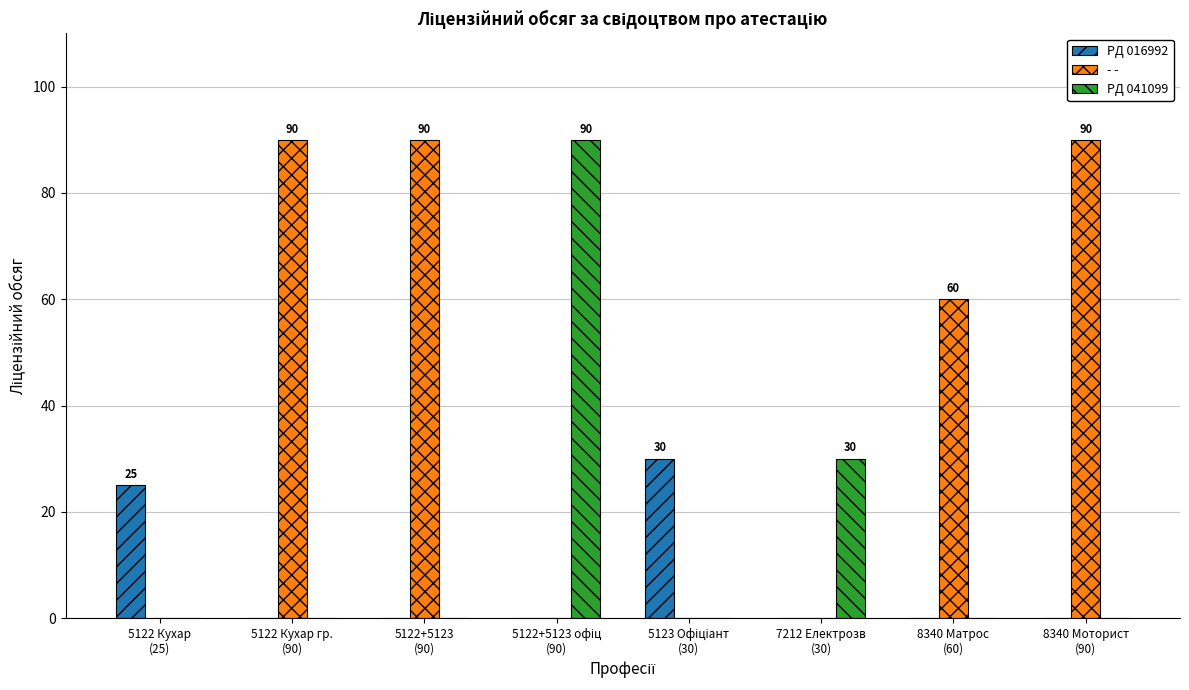

What is the greatest value displayed?

90